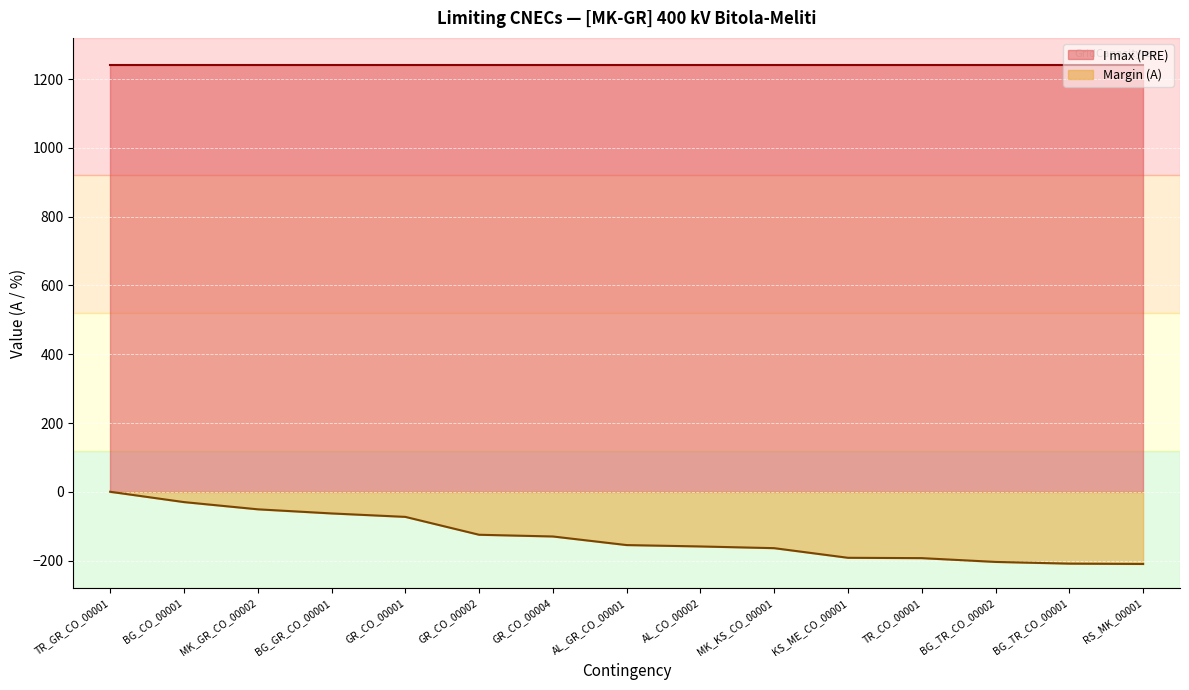

Reading left to right, list all the values displayed in this chart.

0	-30	-51	-63	-73	-125	-130	-155	-159	-164	-192	-193	-204	-209	-210